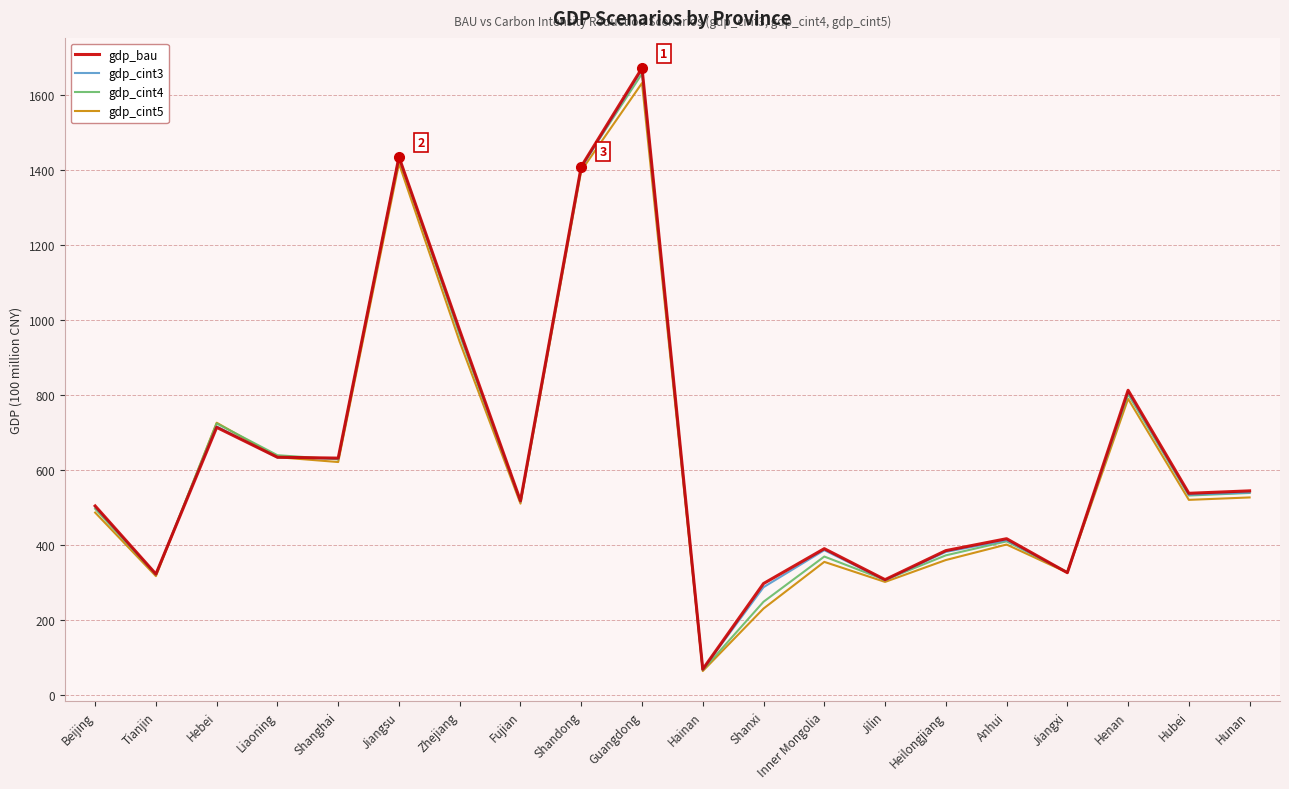

What are all the series names shown in the legend?

gdp_bau, gdp_cint3, gdp_cint4, gdp_cint5